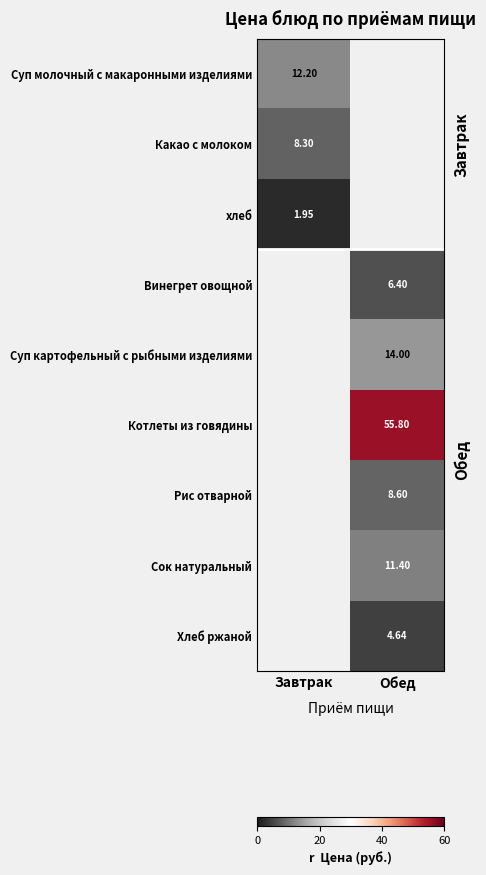

Is the value of Суп картофельный с рыбными изделиями at Обед greater than the value of Хлеб ржаной at Обед?

Yes